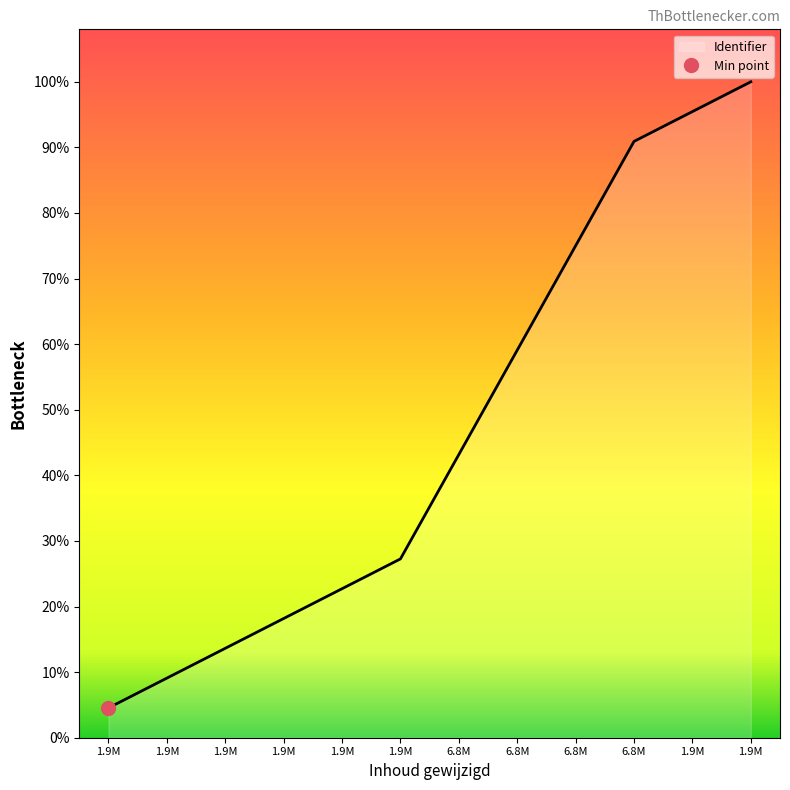

Rank the categories by value from highest to lowest.

1.9M, 1.9M, 6.8M, 6.8M, 6.8M, 6.8M, 1.9M, 1.9M, 1.9M, 1.9M, 1.9M, 1.9M